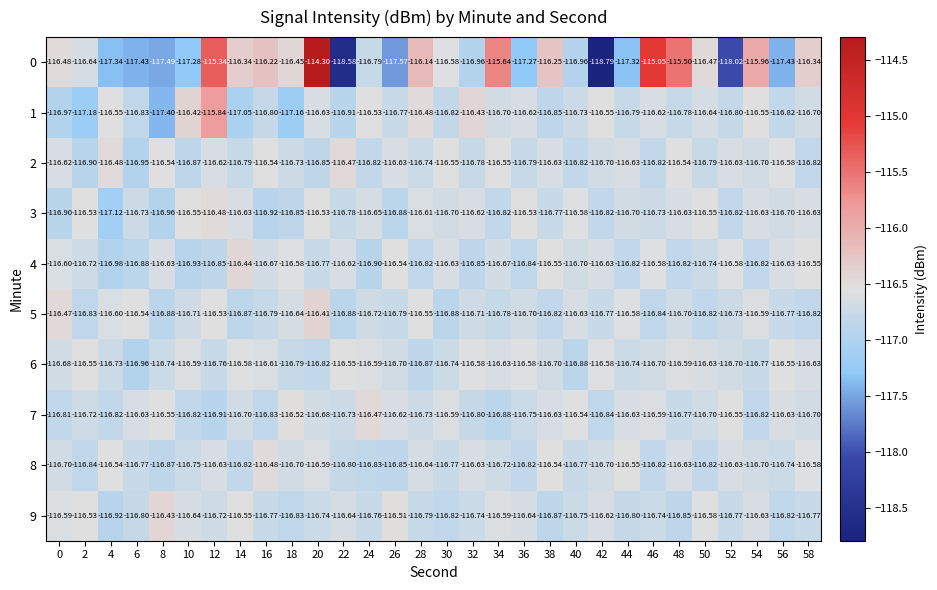

Count the number of data series in this chart.

10